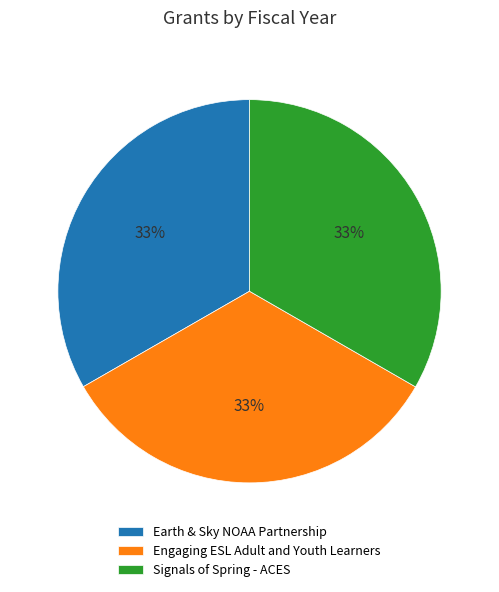

Is Earth & Sky NOAA Partnership the majority of the pie?

No